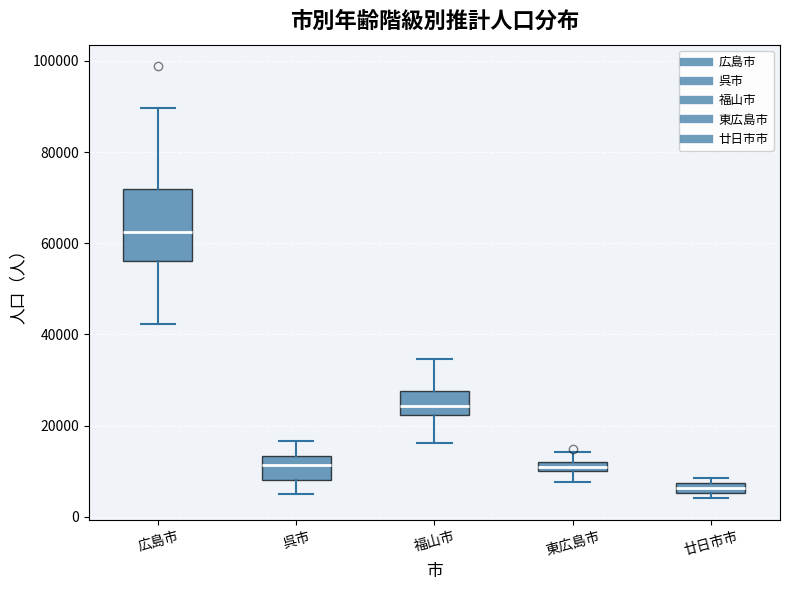

Where does the lower whisker of the box for 呉市 end on the y-axis? The values are not printed on the chart, so give them approximately, as read against the axis.

4000